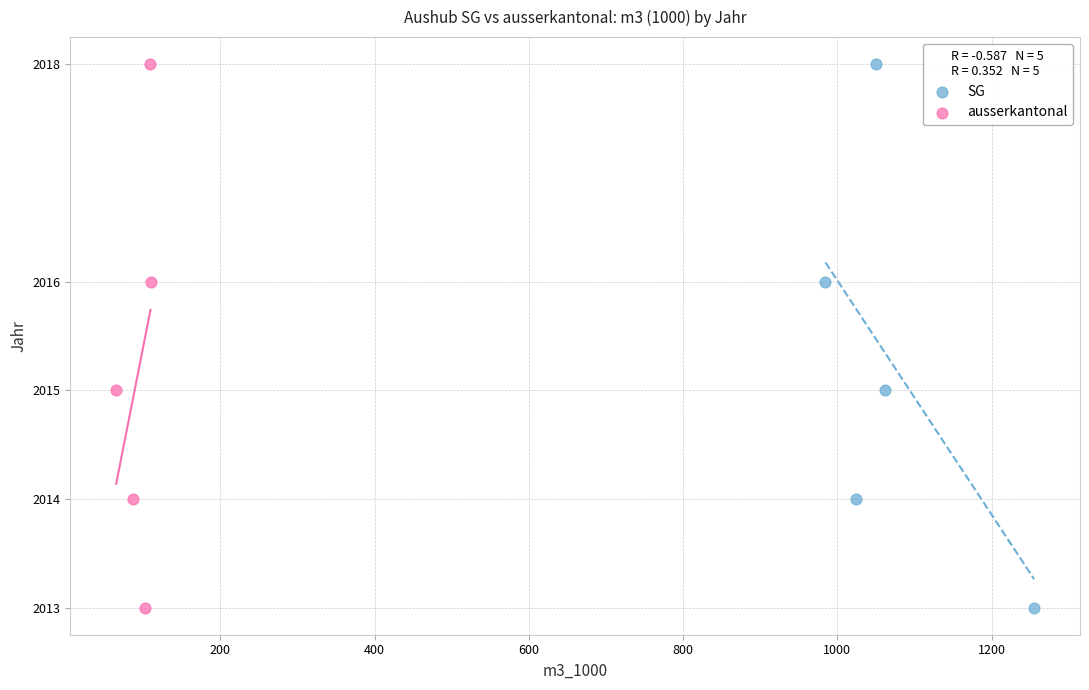

What are all the series names shown in the legend?

SG, ausserkantonal